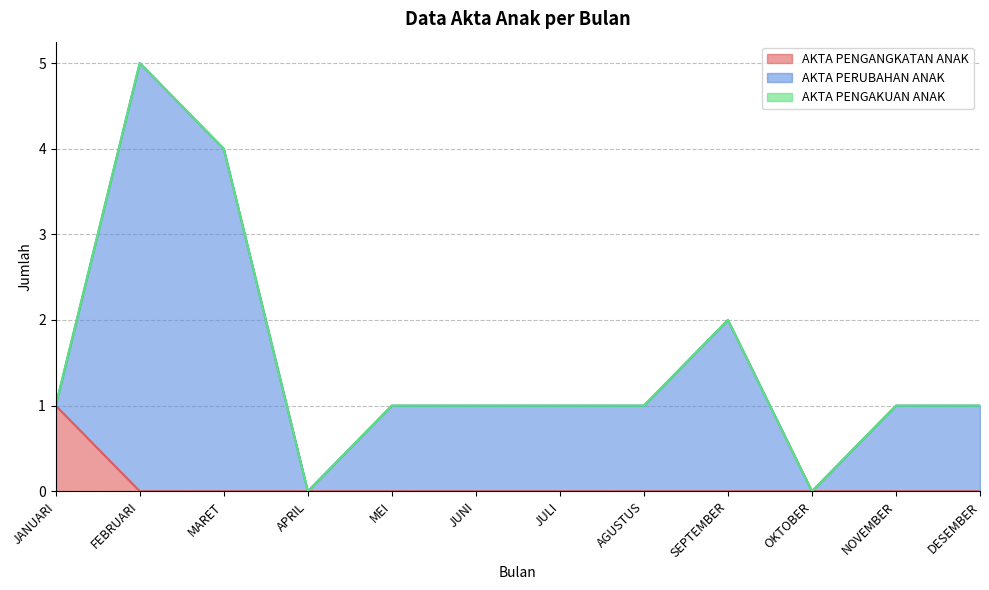

What is the average value of the AKTA PERUBAHAN ANAK series?

2